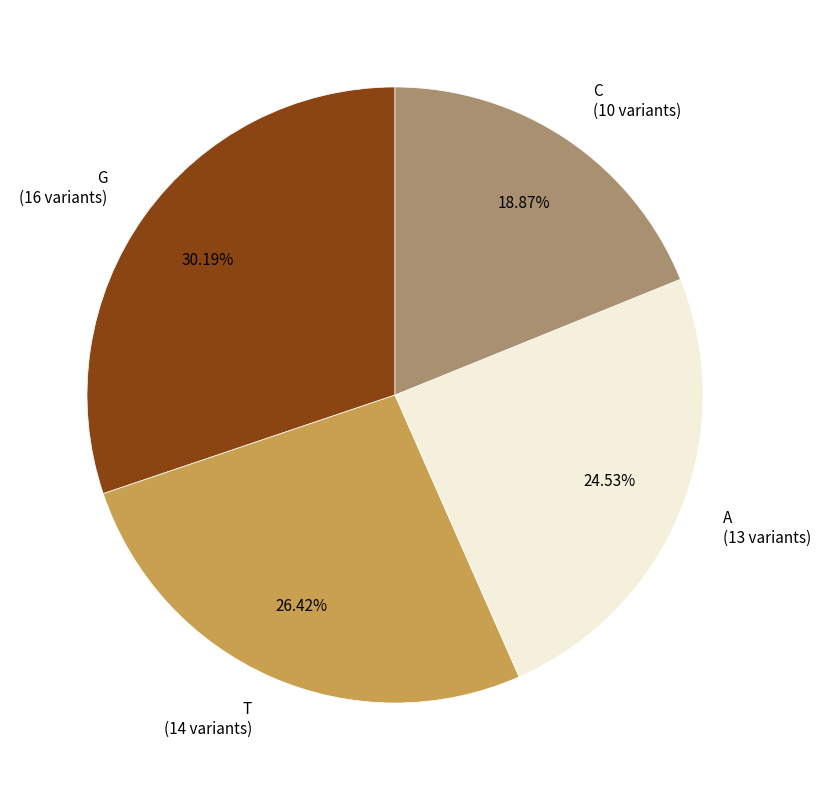

Count the number of slices in the pie.

4